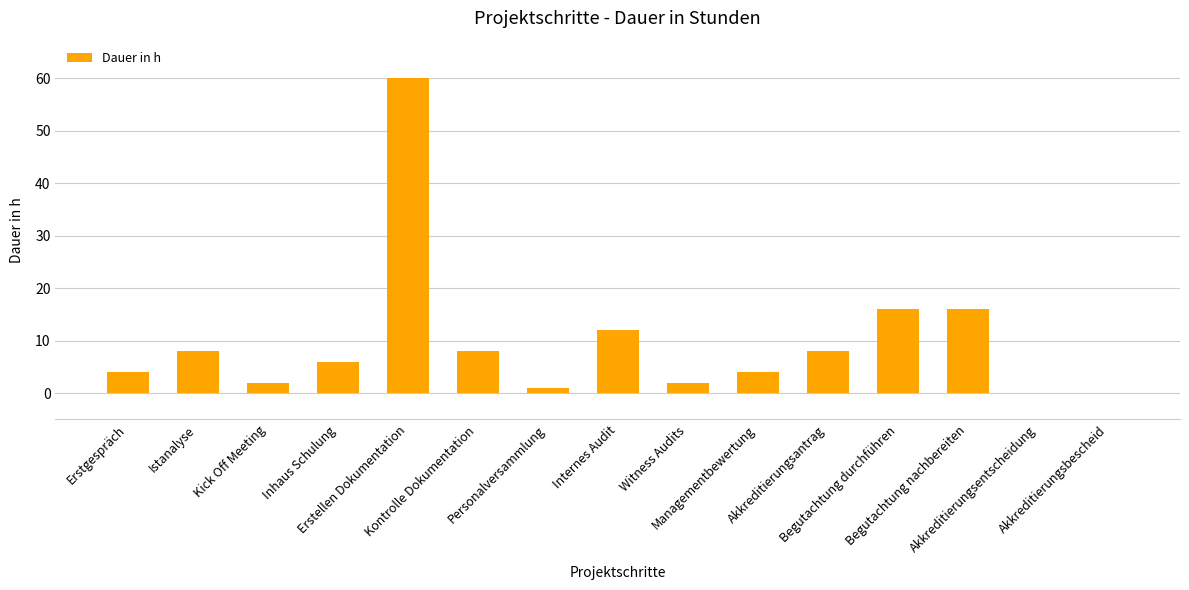

The chart shows a value of 28 at Begutachtung durchführen. True or false?

False